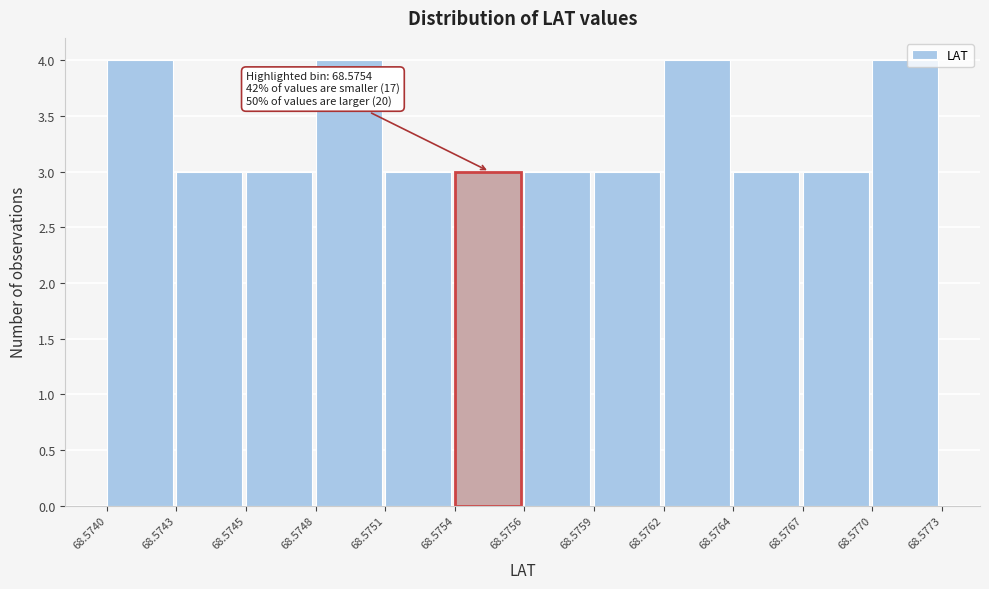

Reading left to right, transcribe all the data shown in this chart.

68.5740=4	68.5743=3	68.5745=3	68.5748=4	68.5751=3	68.5754=3	68.5756=3	68.5759=3	68.5762=4	68.5764=3	68.5767=3	68.5770=4